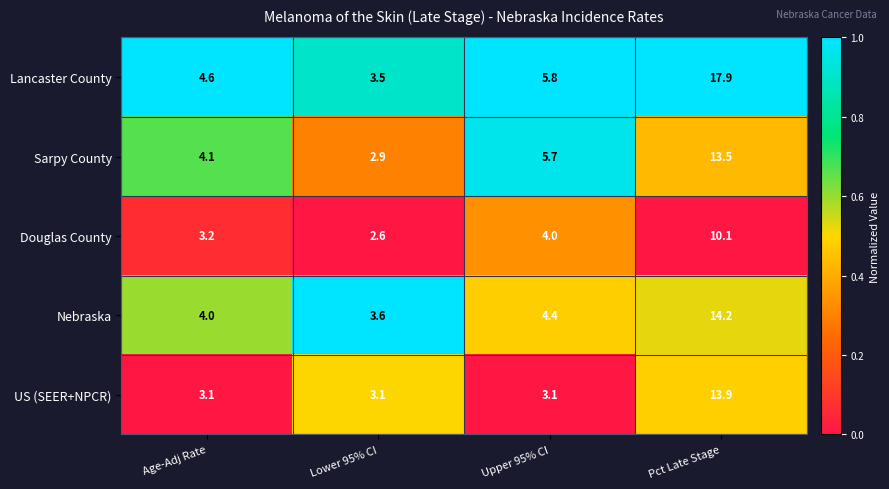

What is the difference between the Lancaster County values at Lower 95% CI and Pct Late Stage?

14.4